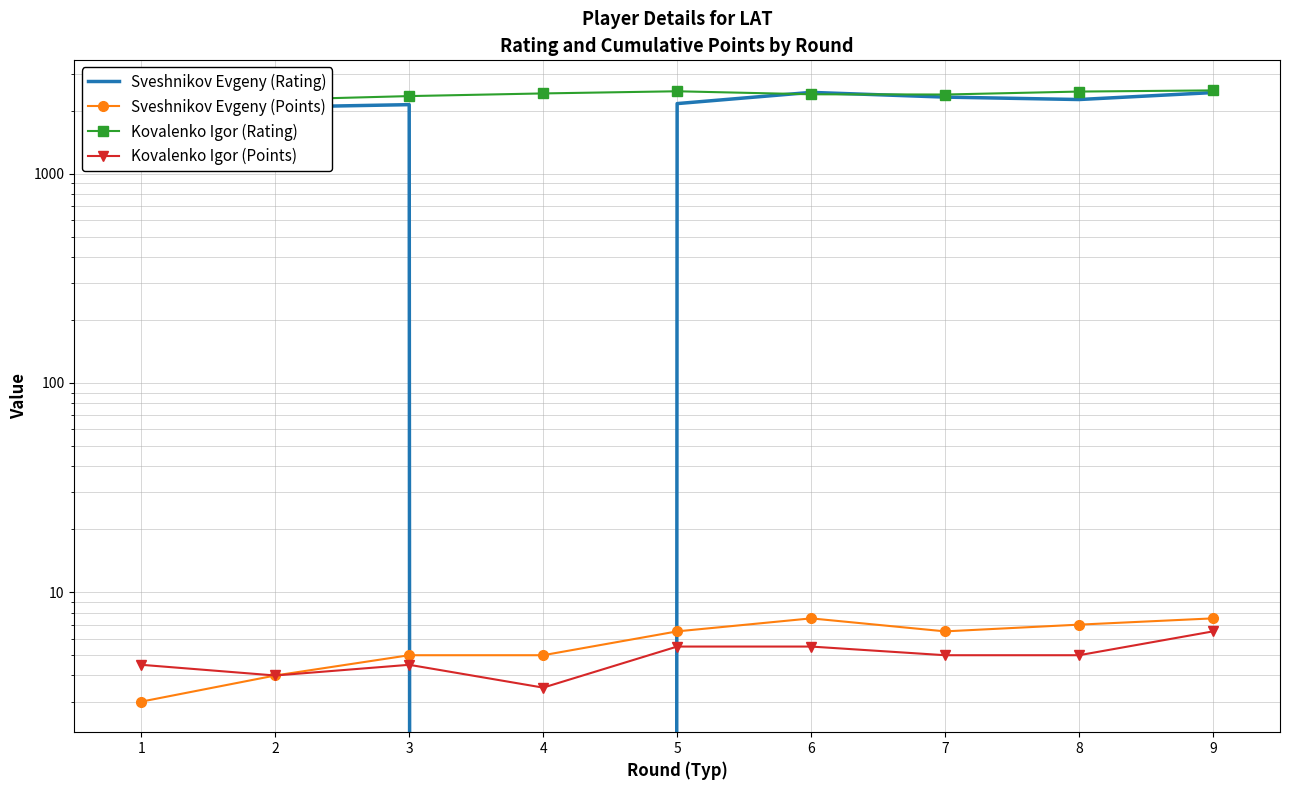

Reading right to left, what are all the values shown in this chart?

Sveshnikov Evgeny (Rating): 9=2442.0	8=2262.0	7=2323.0	6=2447.0	5=2163.0	4=0.0	3=2138.0	2=2081.0	1=1945.0
Sveshnikov Evgeny (Points): 9=7.5	8=7.0	7=6.5	6=7.5	5=6.5	4=5.0	3=5.0	2=4.0	1=3.0
Kovalenko Igor (Rating): 9=2501.0	8=2469.0	7=2390.0	6=2396.0	5=2477.0	4=2419.0	3=2349.0	2=2259.0	1=2339.0
Kovalenko Igor (Points): 9=6.5	8=5.0	7=5.0	6=5.5	5=5.5	4=3.5	3=4.5	2=4.0	1=4.5